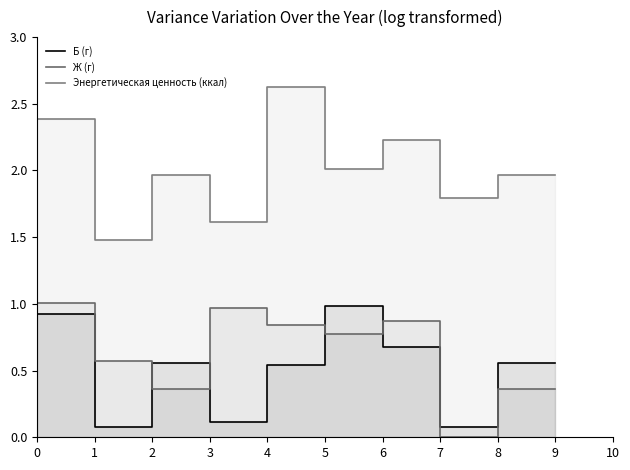

Read the Б (г) value at 8.

0.6